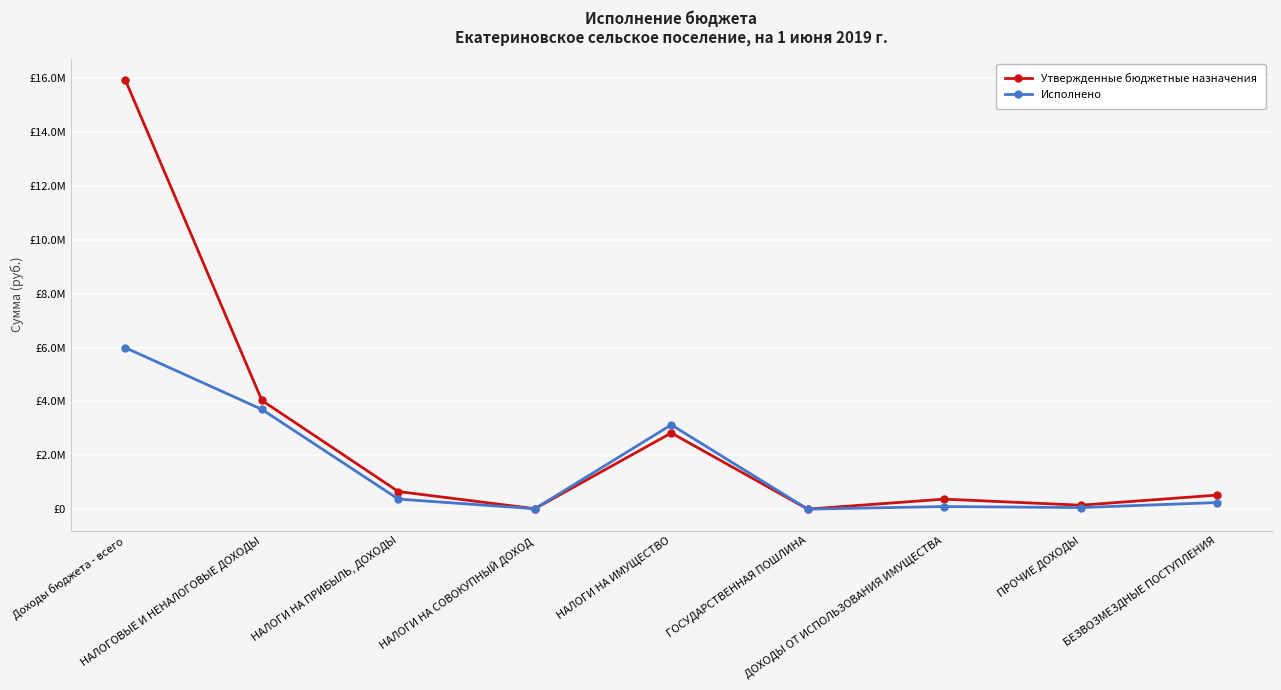

What position from the left is НАЛОГИ НА ПРИБЫЛЬ, ДОХОДЫ?

3